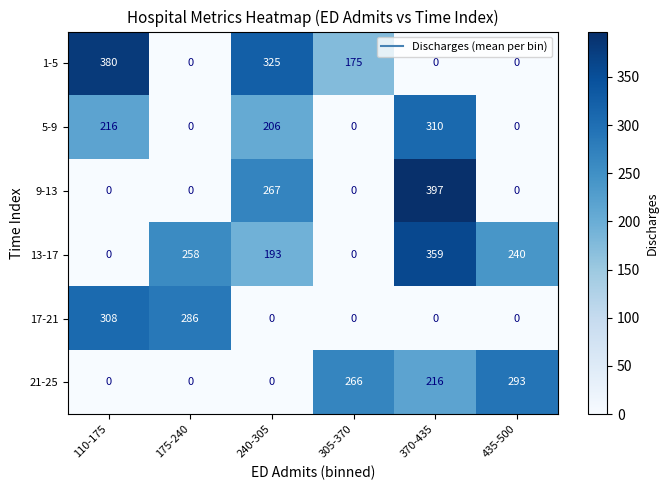

At which category is the sum across all series the highest?

370-435